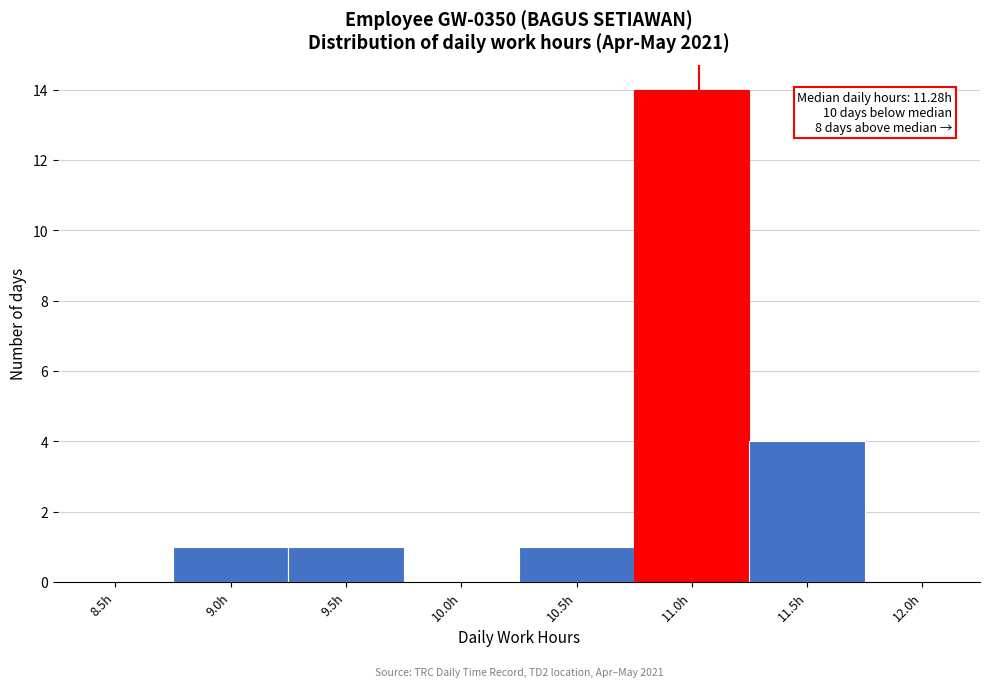

Reading right to left, what are all the values shown in this chart?

12.0h=0	11.5h=4	11.0h=14	10.5h=1	10.0h=0	9.5h=1	9.0h=1	8.5h=0